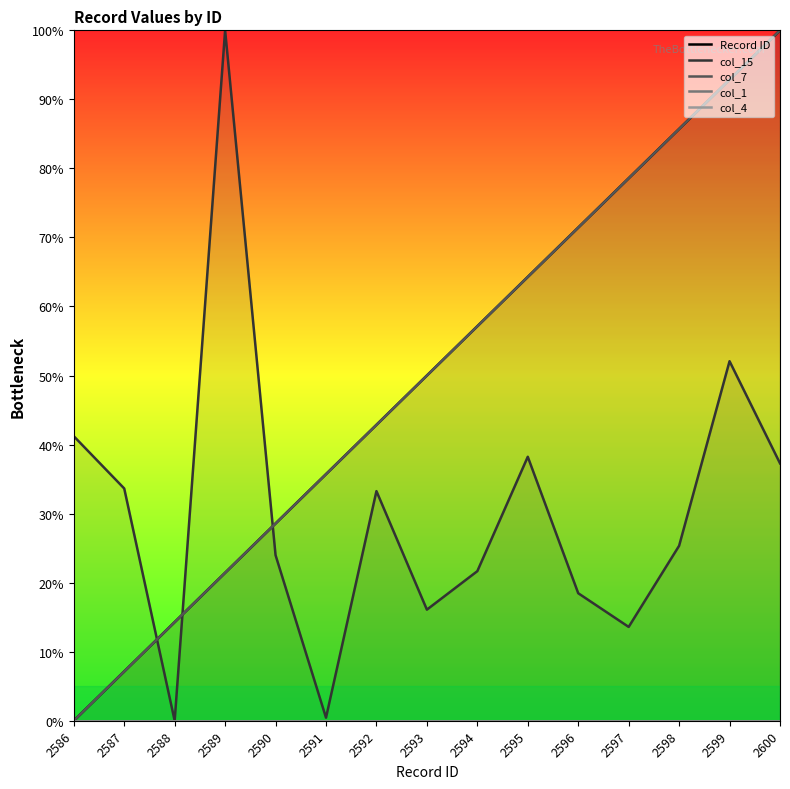

At 2593, list the series in order from largest to smallest.

Record ID, col_7, col_15, col_1, col_4